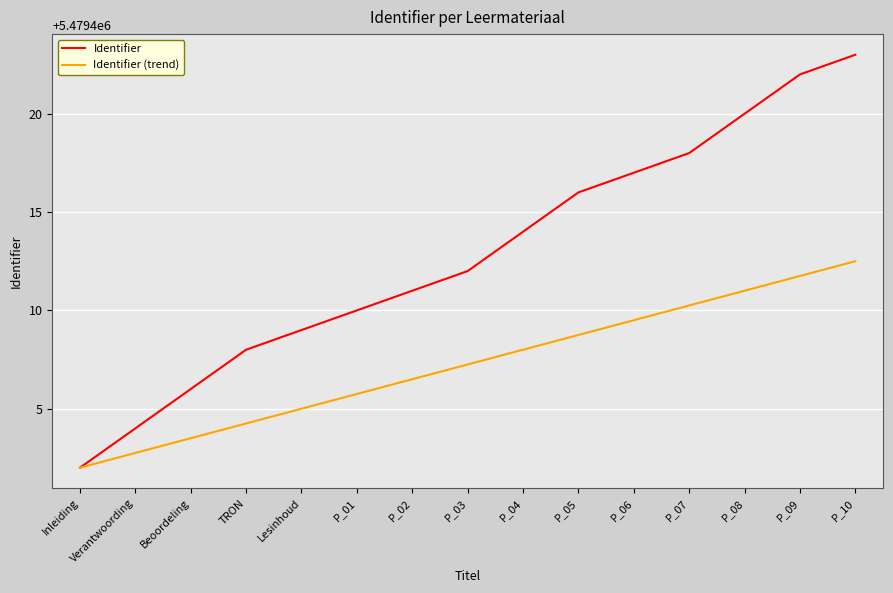

At which label is Identifier (trend) closest to 5479407?

P_03